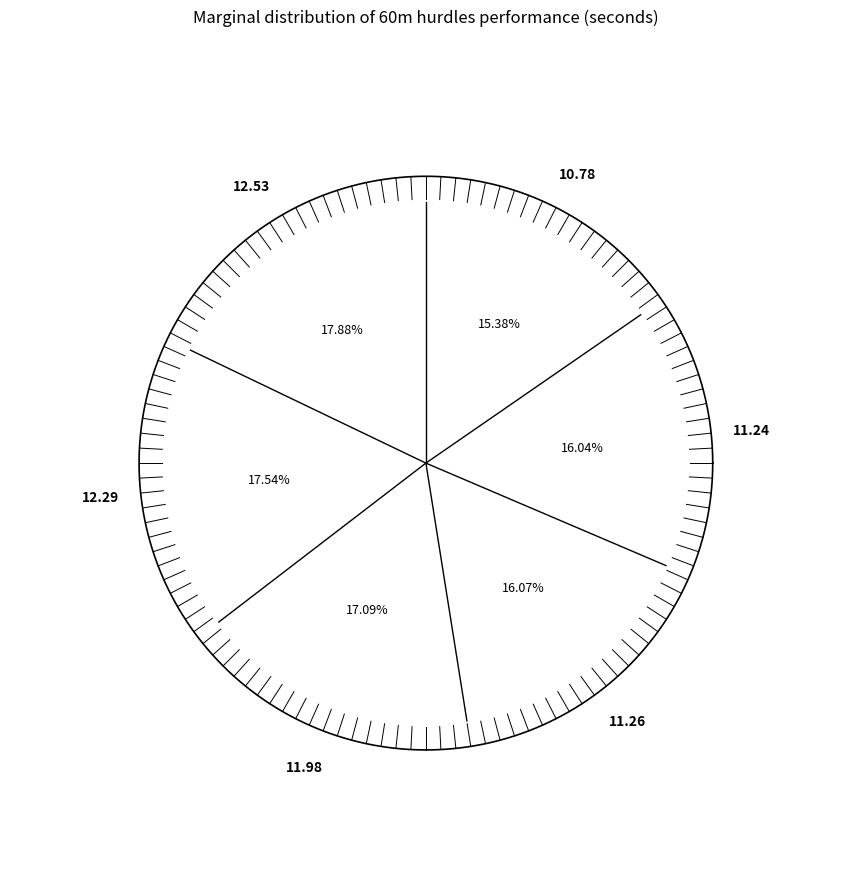

What percentage do Pivovarčíková Eliška and Čížková Sára together represent?

32.1%